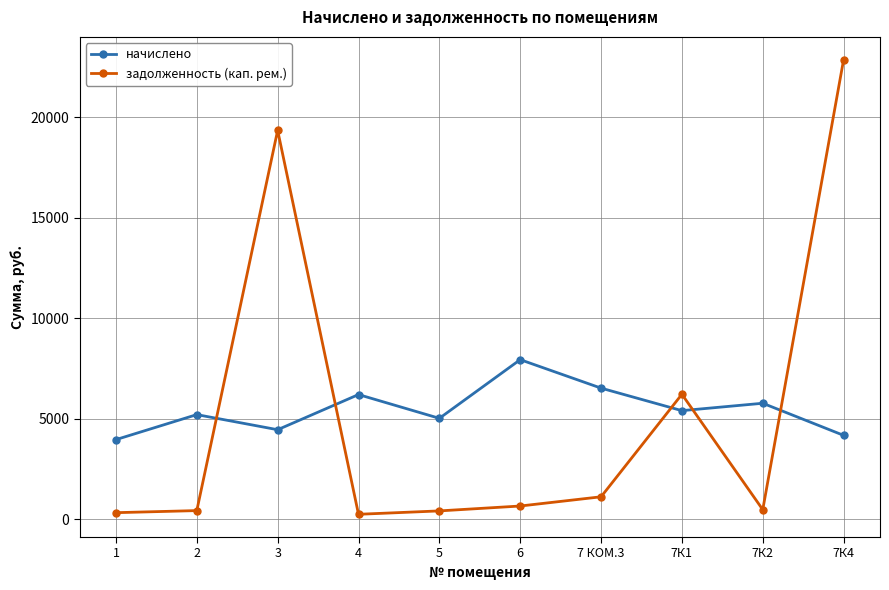

Where does the задолженность (кап. рем.) series first go above 661?

3